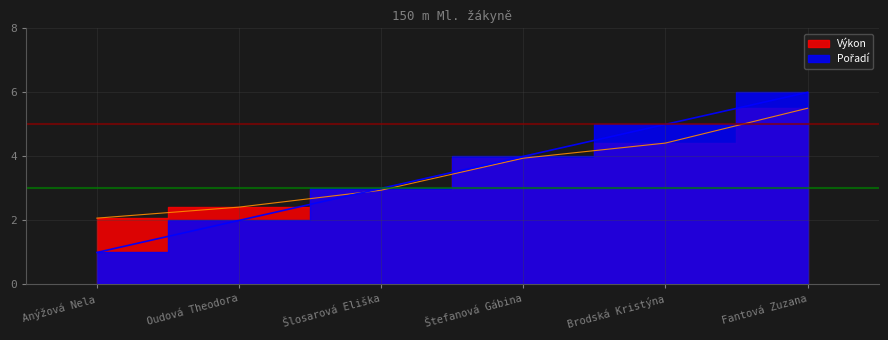

At which category is the sum across all series the highest?

Fantová Zuzana